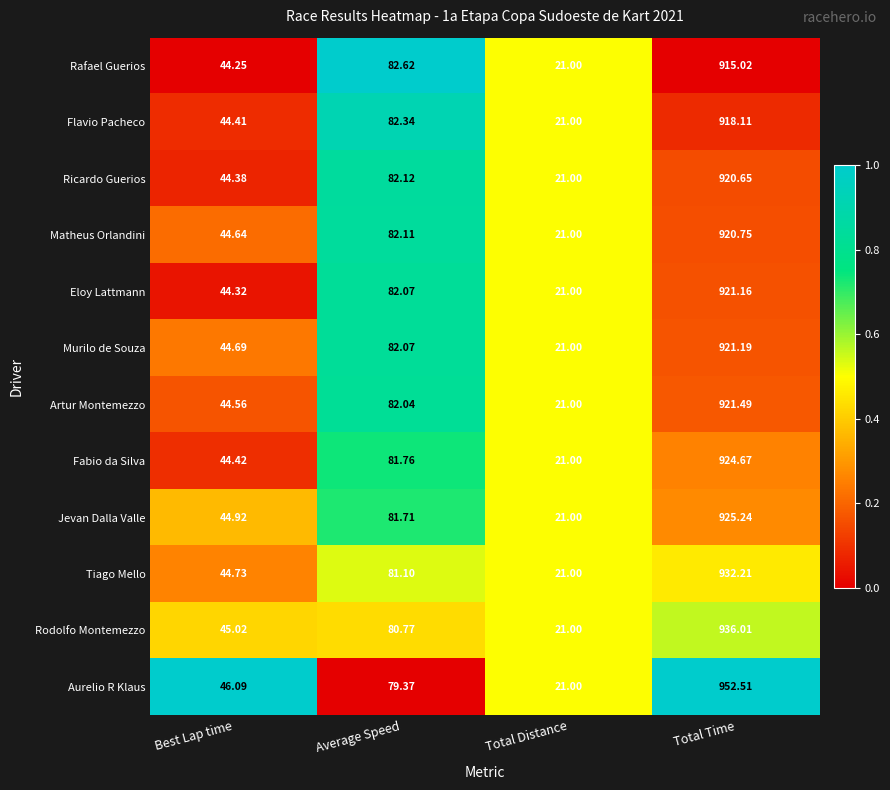

Which series has the largest total across all categories?

Aurelio R Klaus